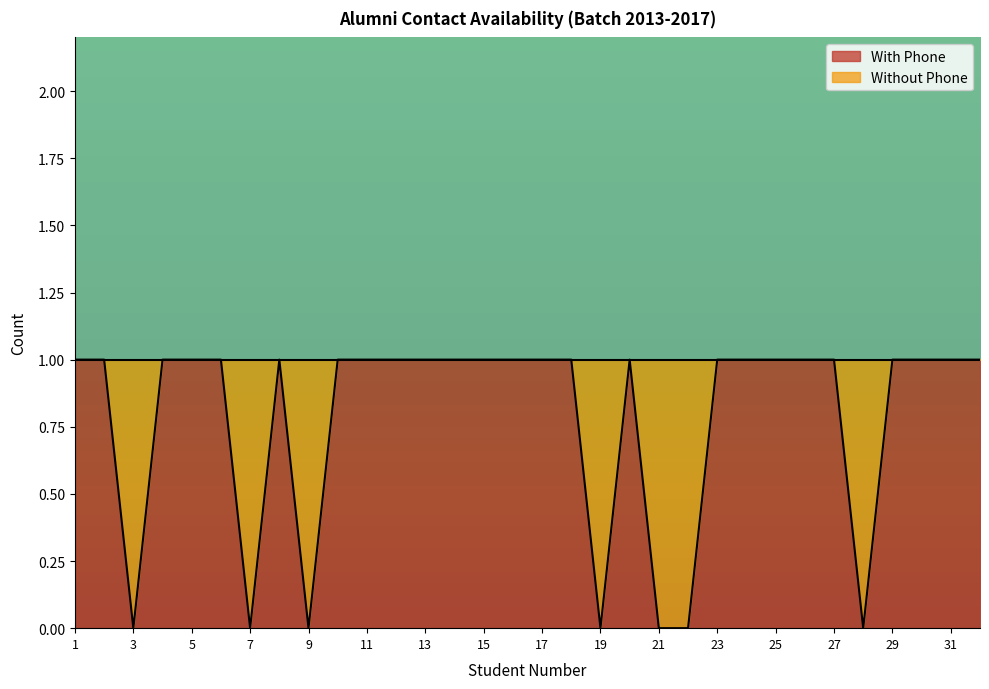

What is the greatest value displayed?

1